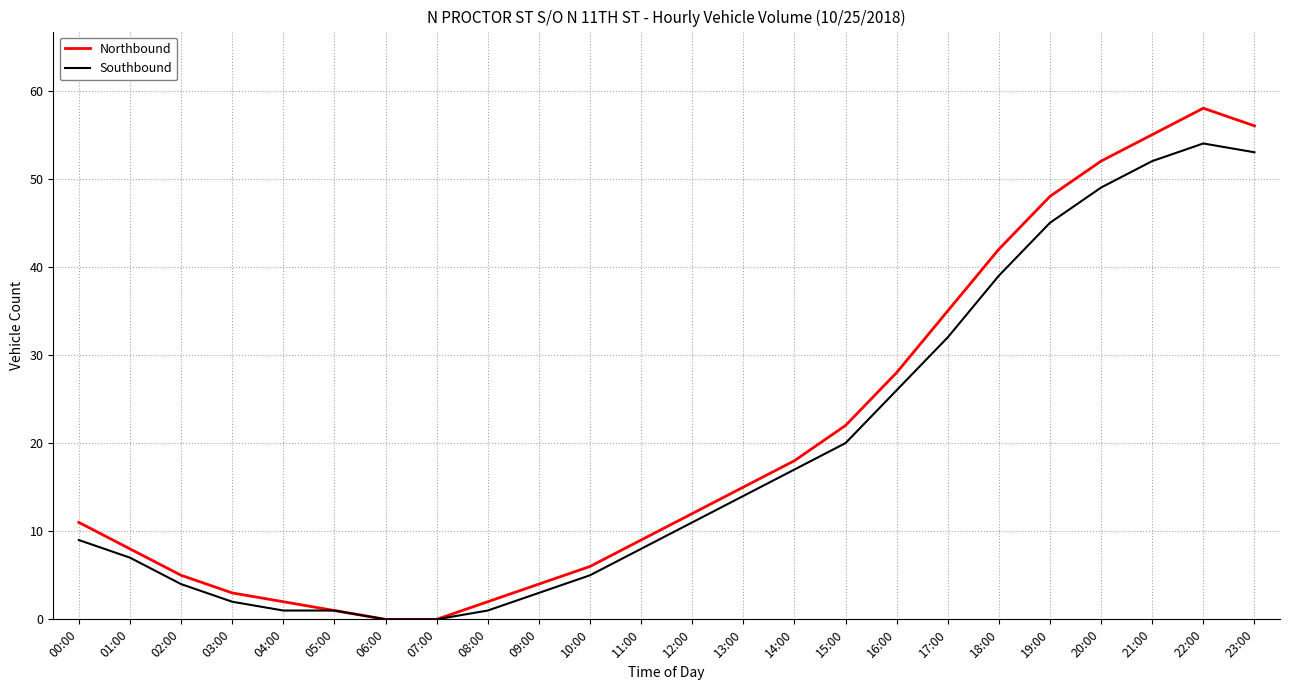

Which series changed the most between 17:00 and 22:00?

Northbound